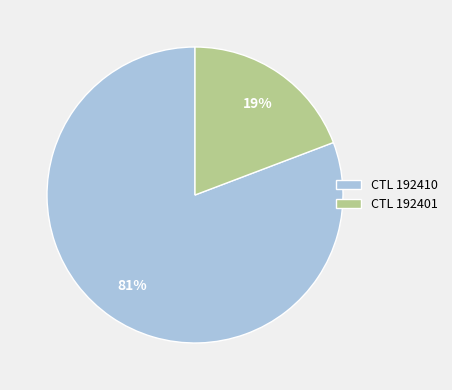

What is the smallest slice in the pie chart?

CTL 192401